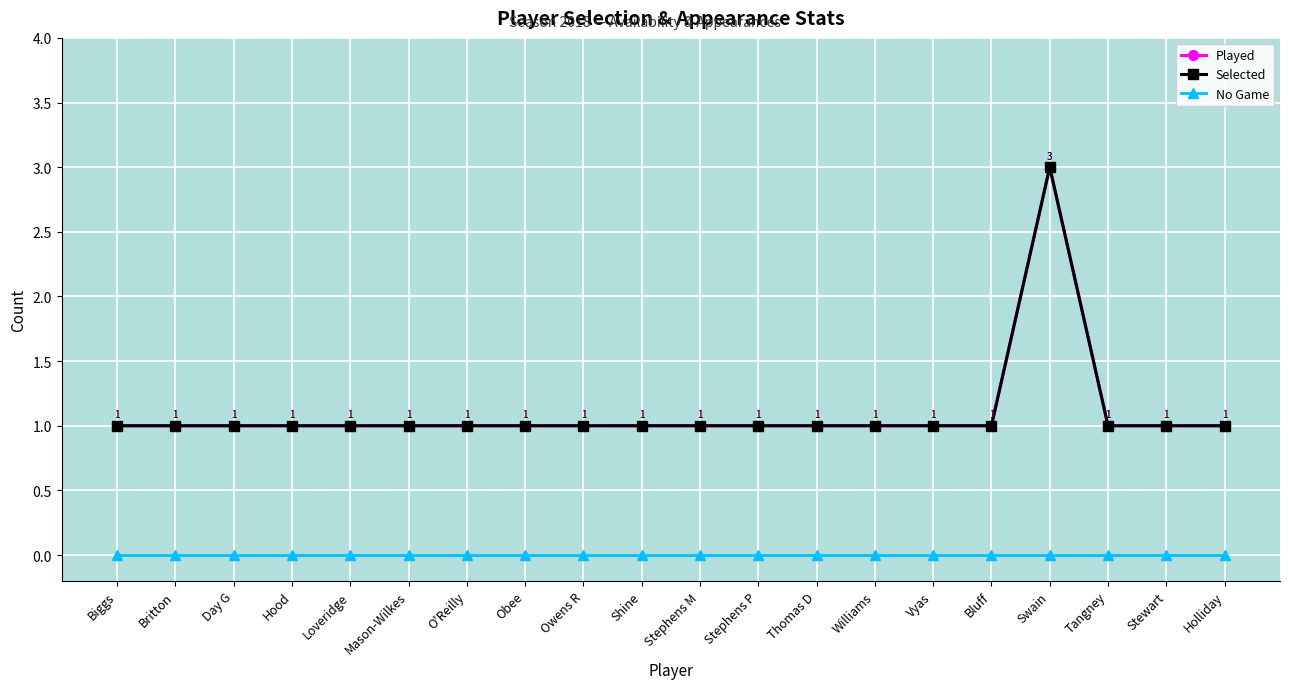

True or false: Played and No Game intersect in this chart.

False